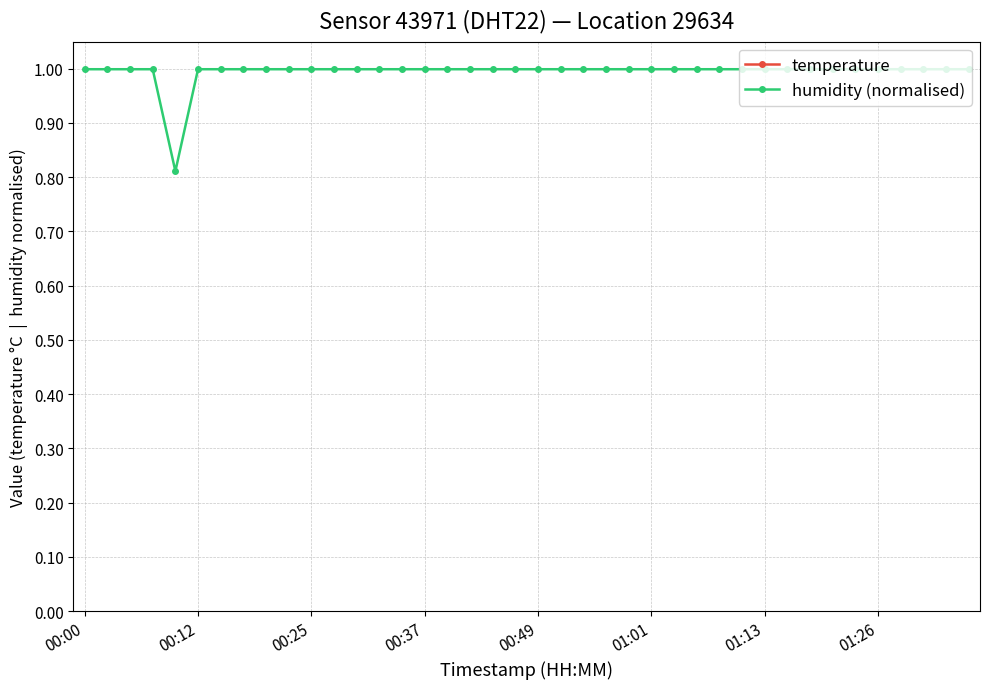

True or false: temperature and humidity (normalised) intersect in this chart.

False